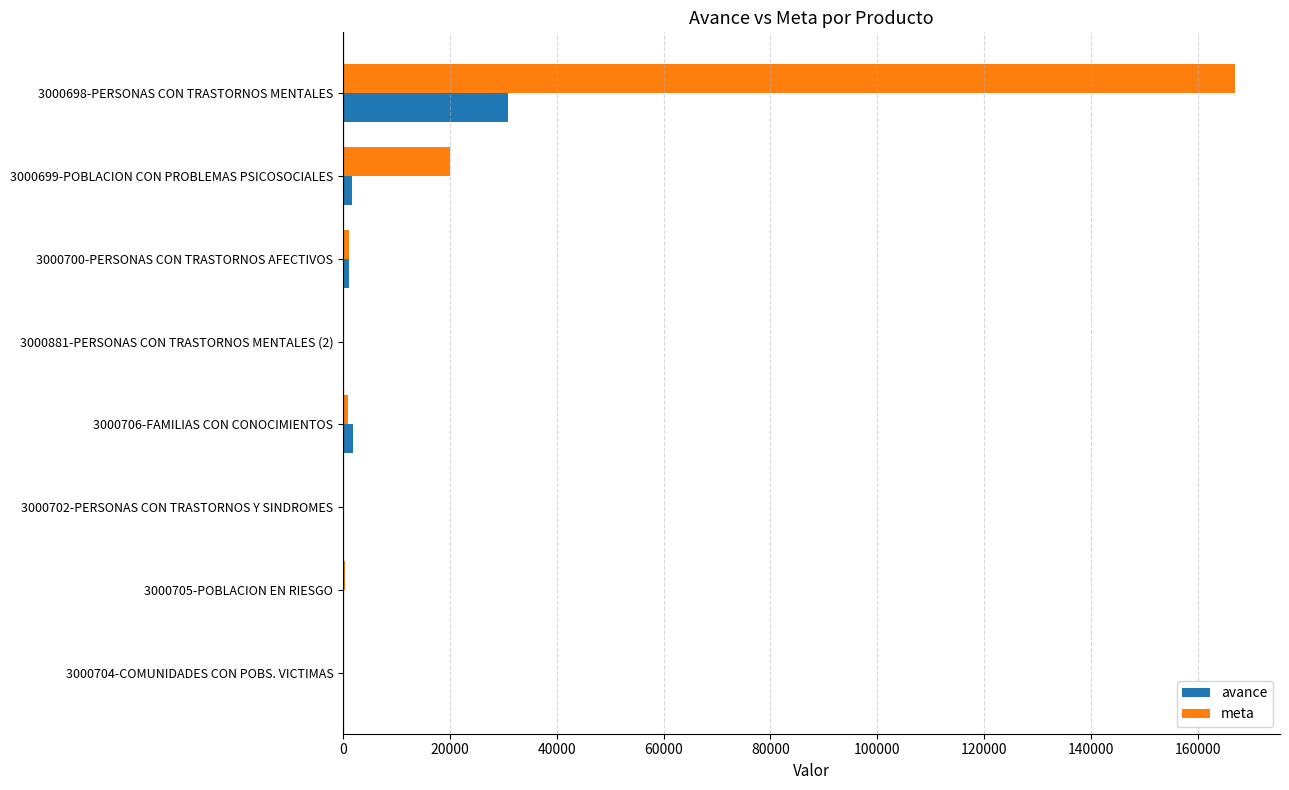

Count the number of data series in this chart.

2